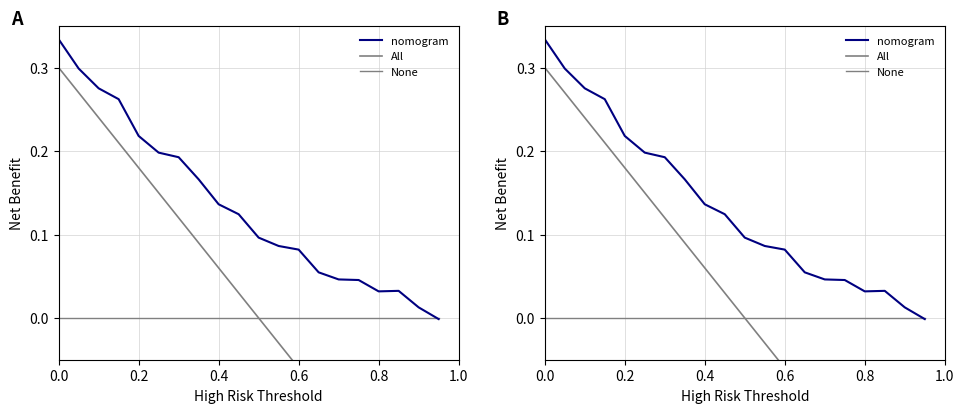

Is this an area chart (filled region under the line)?

No